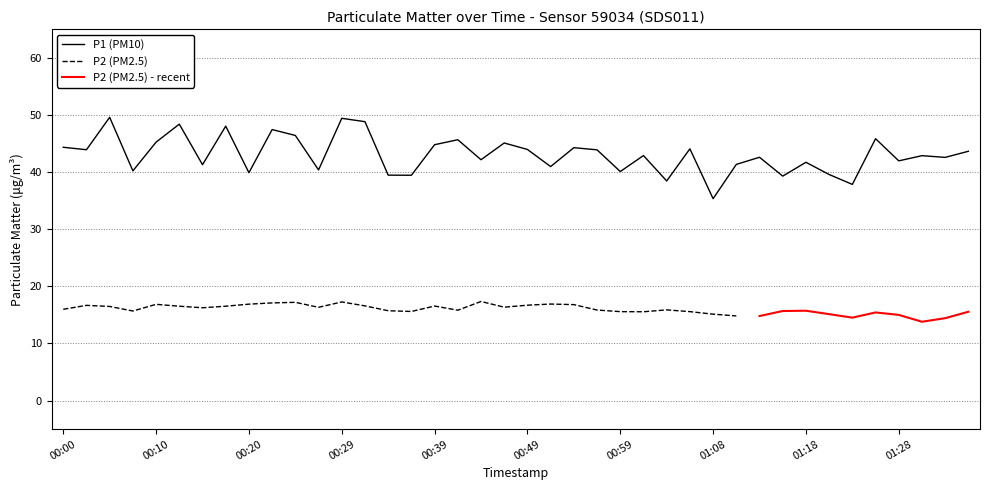

What is the approximate value at 00:42?

45.7